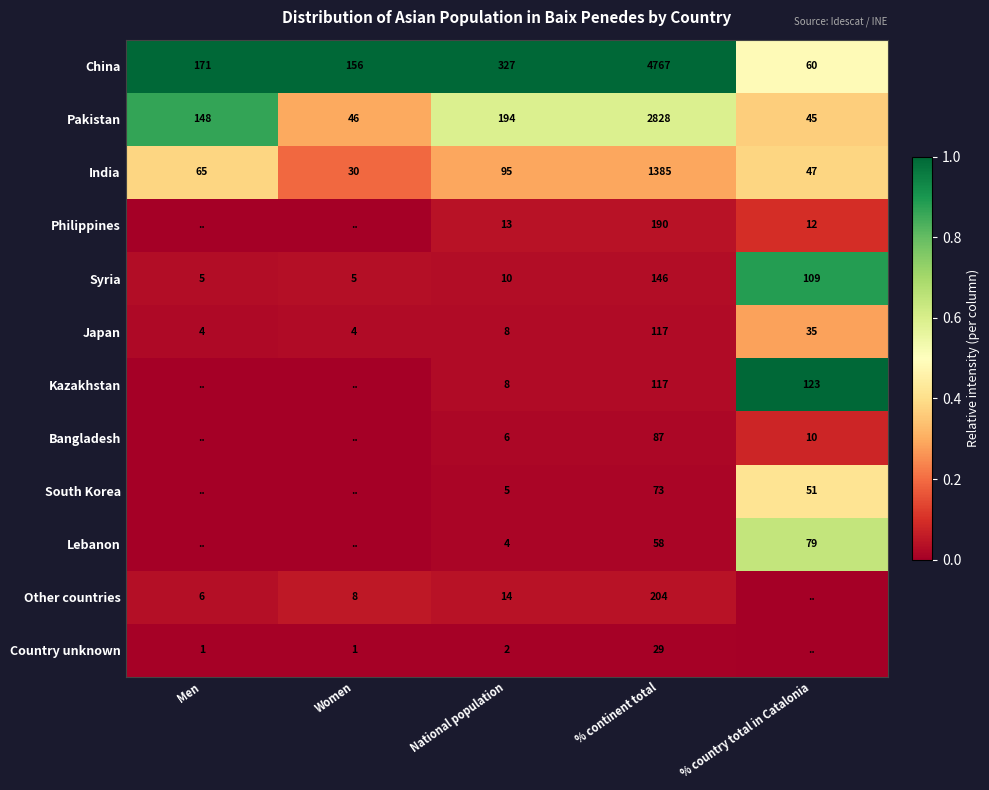

The Bangladesh series shows 87 at % continent total. True or false?

True